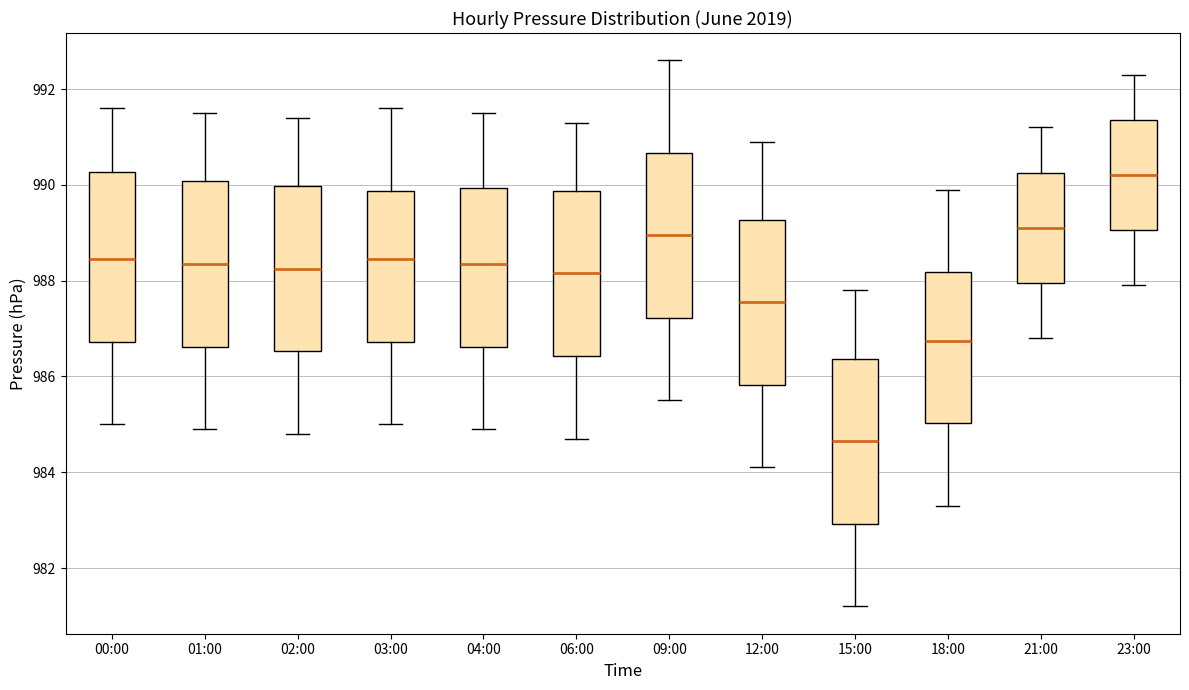

Which box's median line is the highest?

23:00